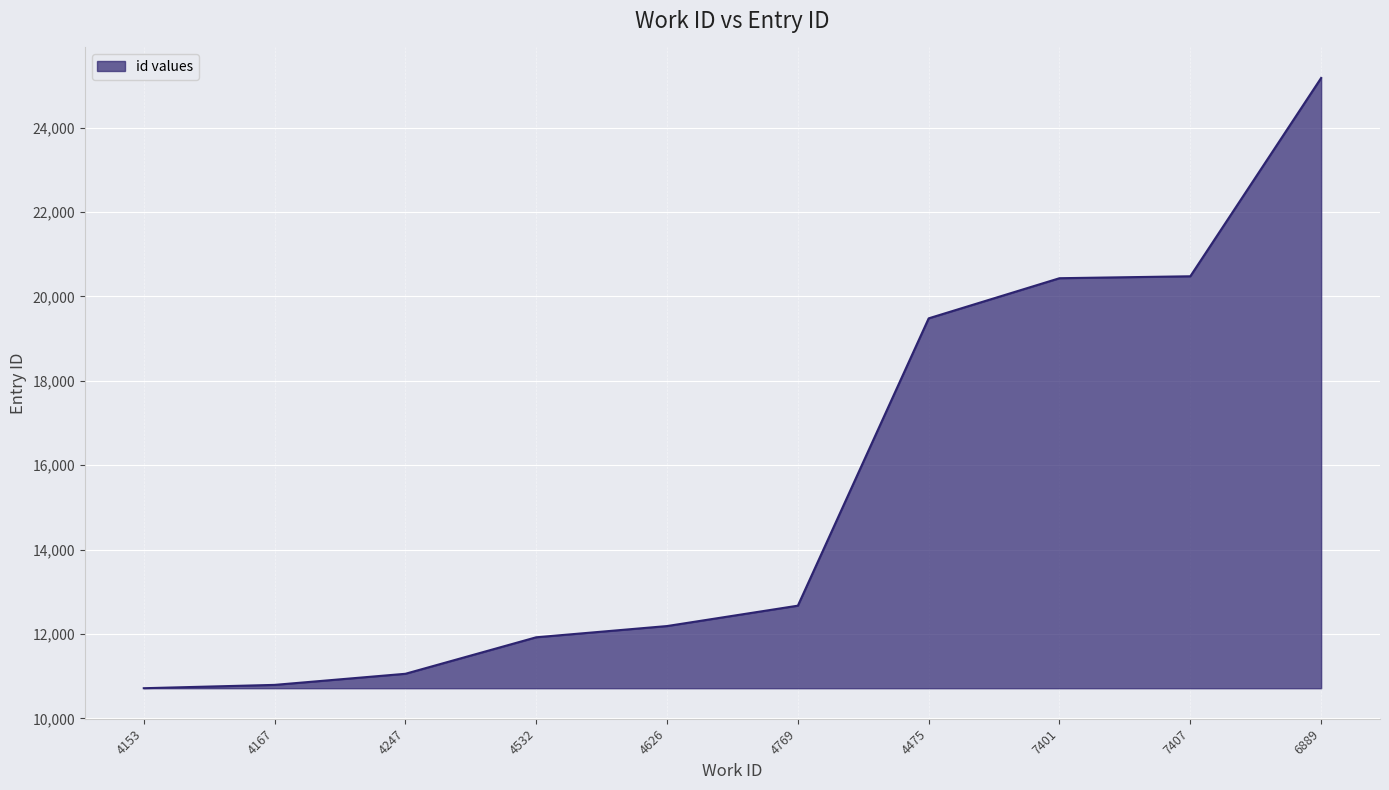

What position from the left is 7401?

8